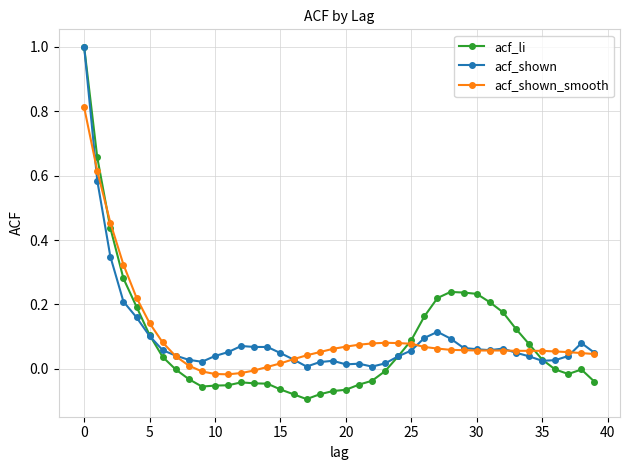

What is the highest value of the acf_shown series?

1.0